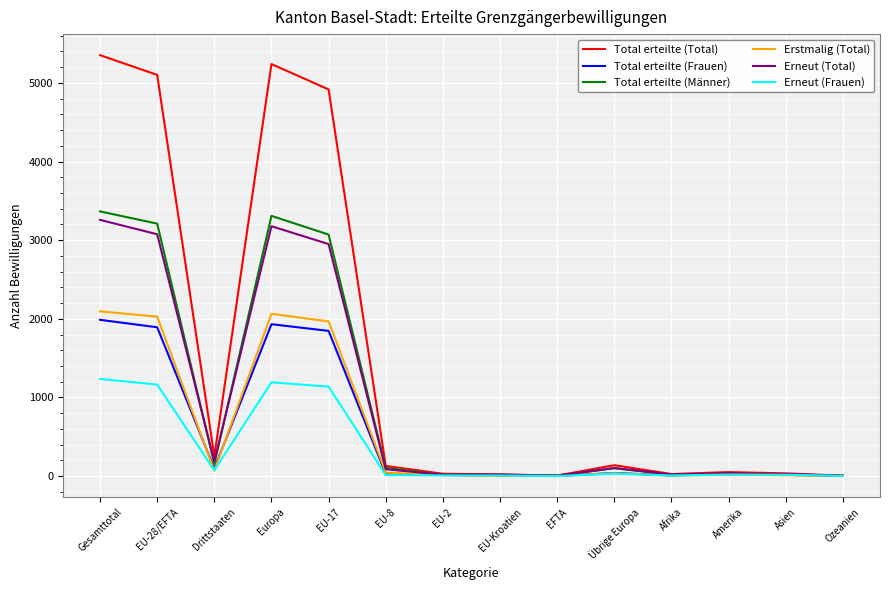

Where is Erneut (Total) nearest to the value 1630?

EU-17